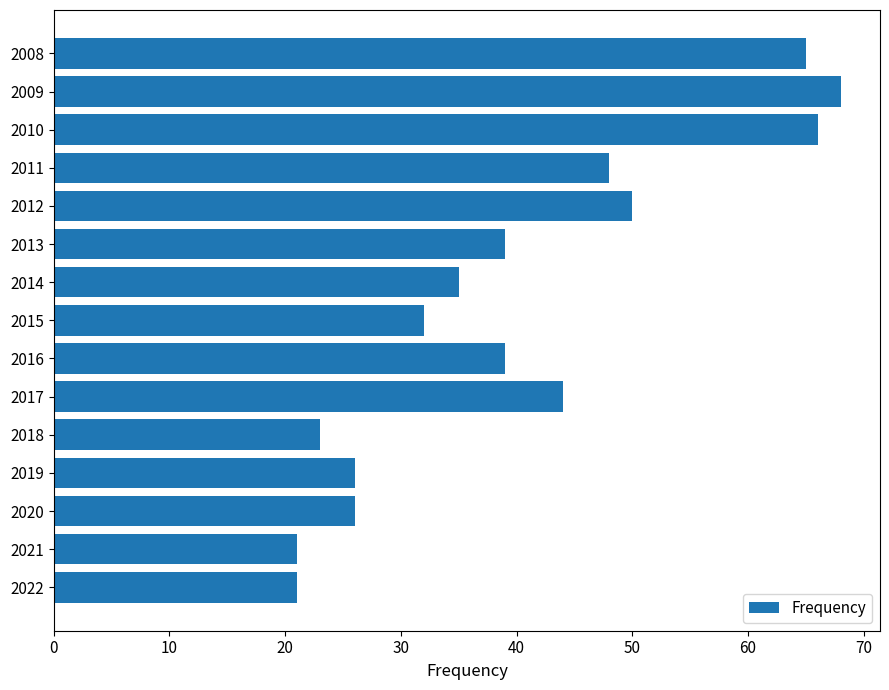

What is the smallest value displayed?

21